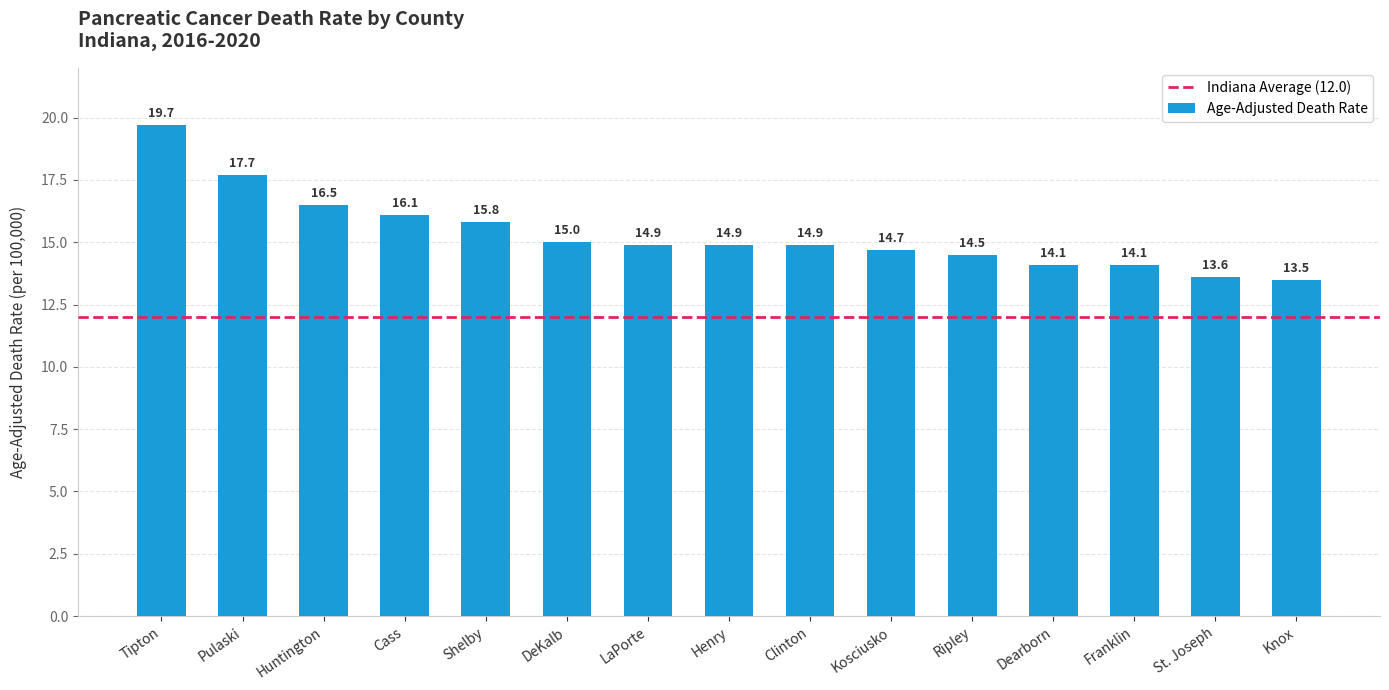

Between Tipton and Ripley, which is larger?

Tipton